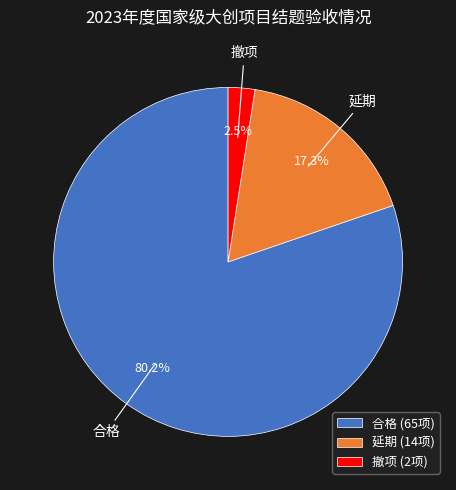

Rank the categories by value from lowest to highest.

撤项, 延期, 合格